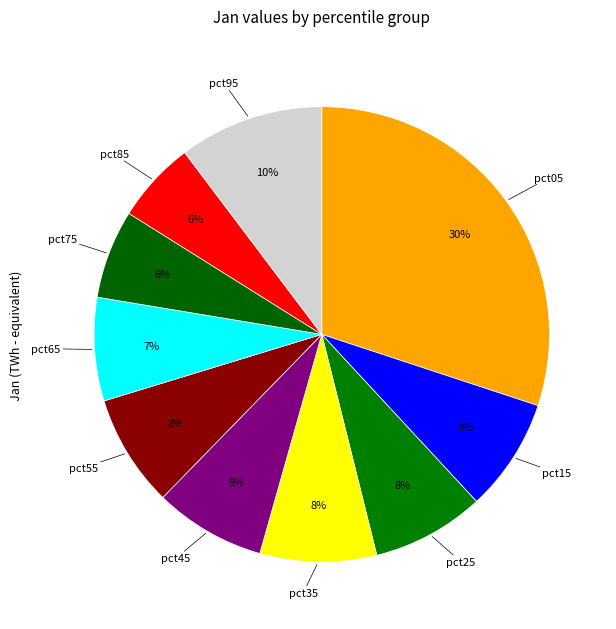

Which category has the biggest portion of the pie?

pct05